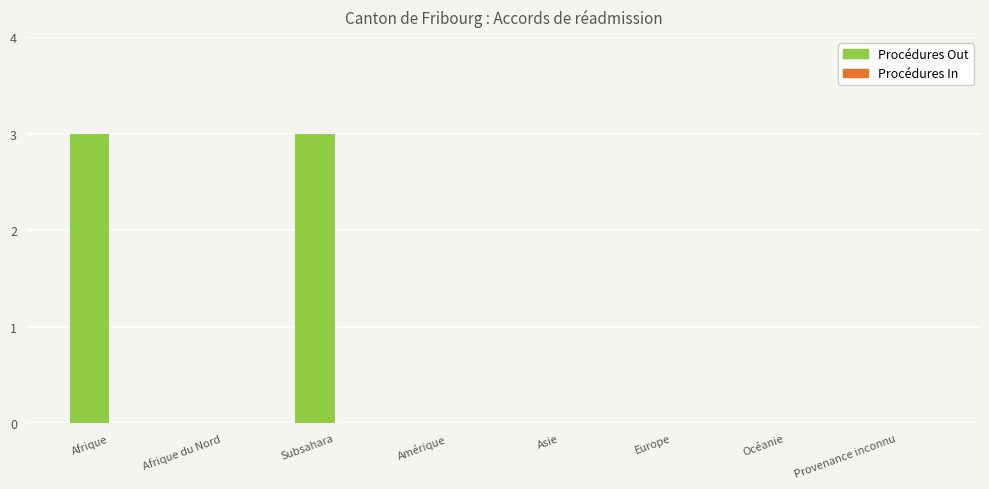

What is the change in value from Afrique to Europe?

-3